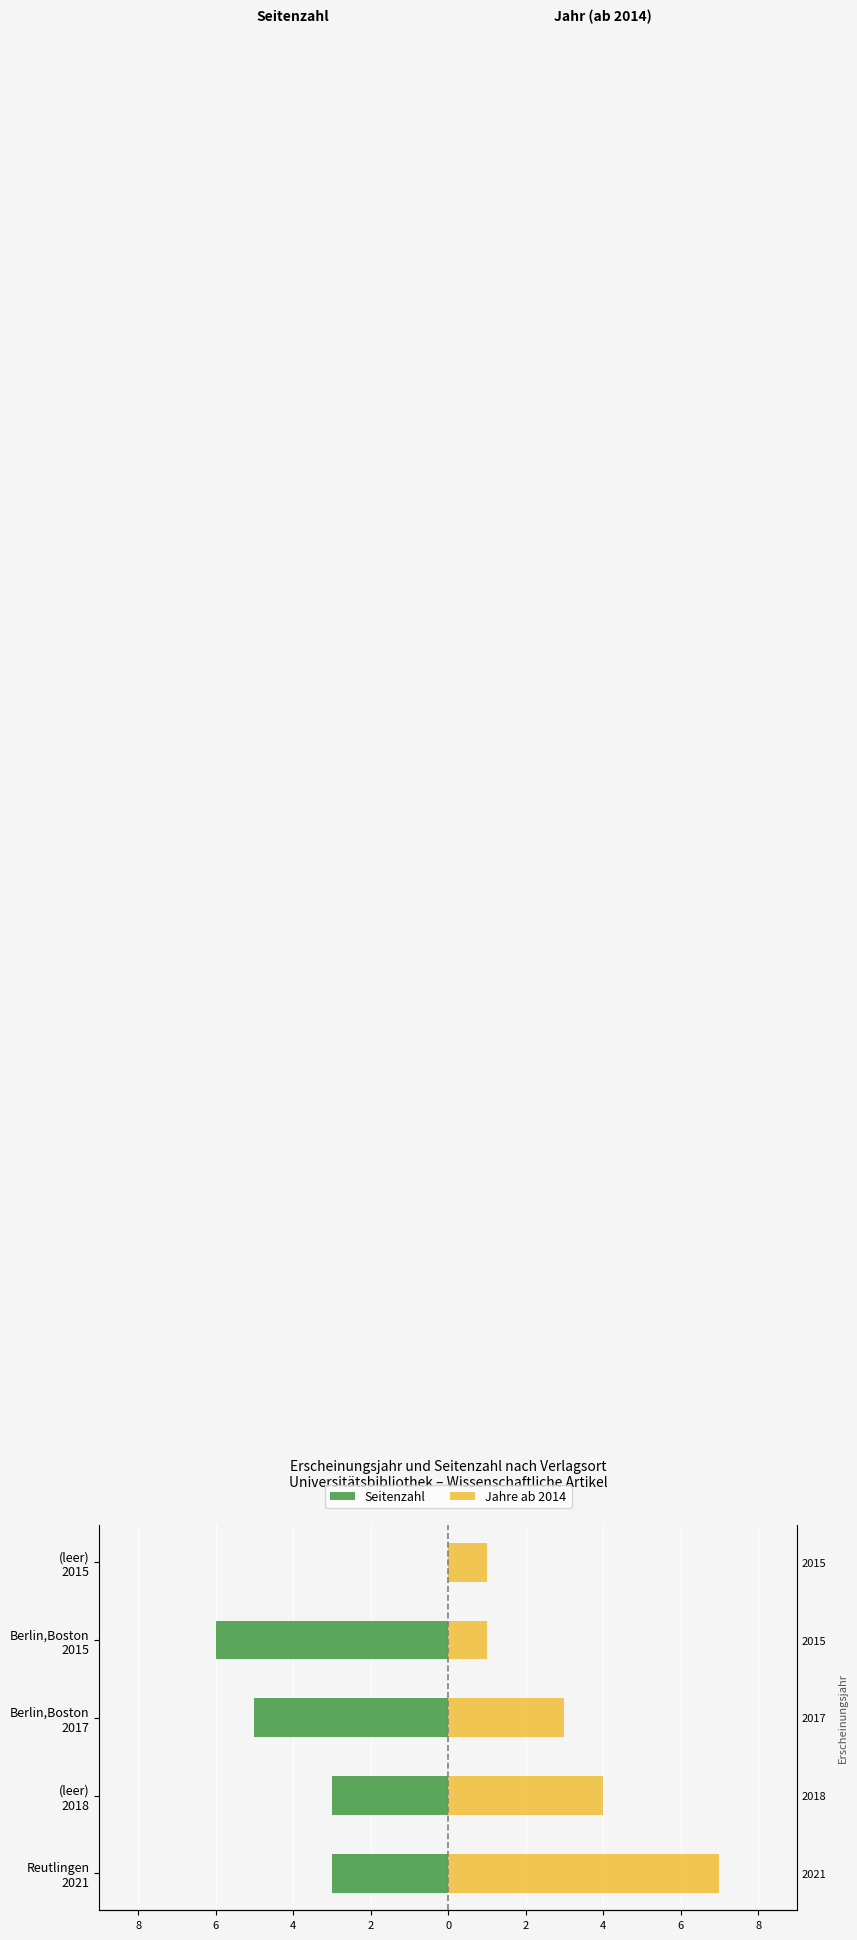

Is the value of Jahre ab 2014 at (leer) 2015 greater than the value of Seitenzahl at (leer) 2018?

Yes